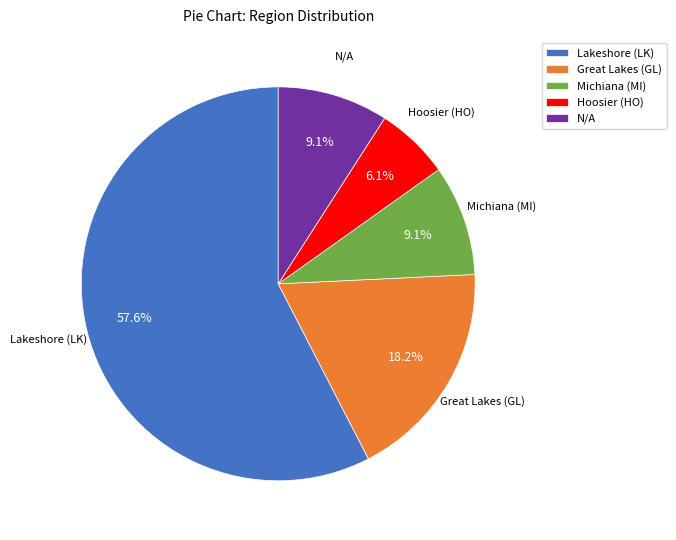

Approximately how many times larger is the value at Michiana (MI) compared to Hoosier (HO)?

1.5